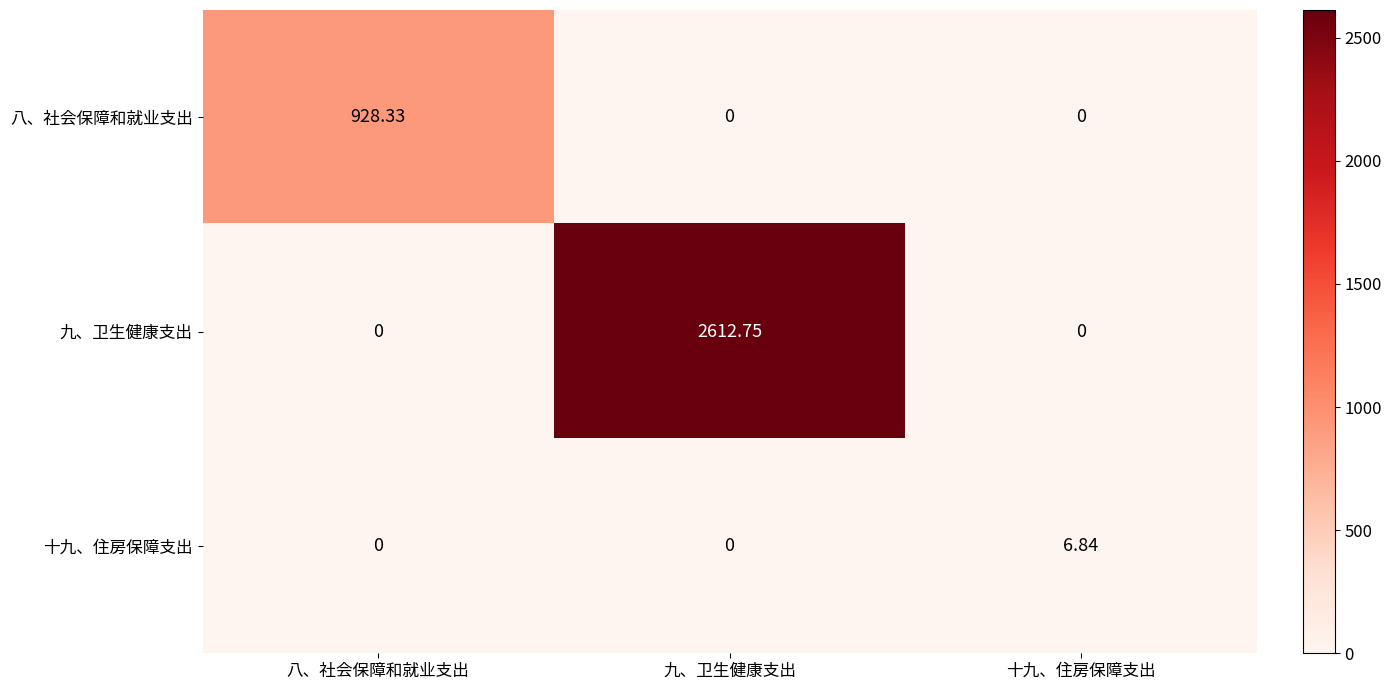

Is the value of 十九、住房保障支出 at 八、社会保障和就业支出 greater than the value of 九、卫生健康支出 at 九、卫生健康支出?

No